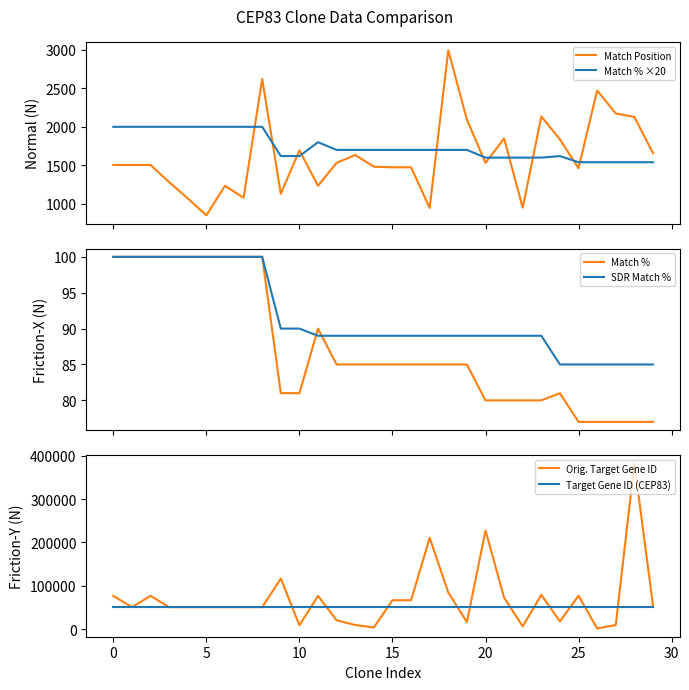

Which series ends up on top after the final intersection of Match % ×20 and Match Position?

Match Position